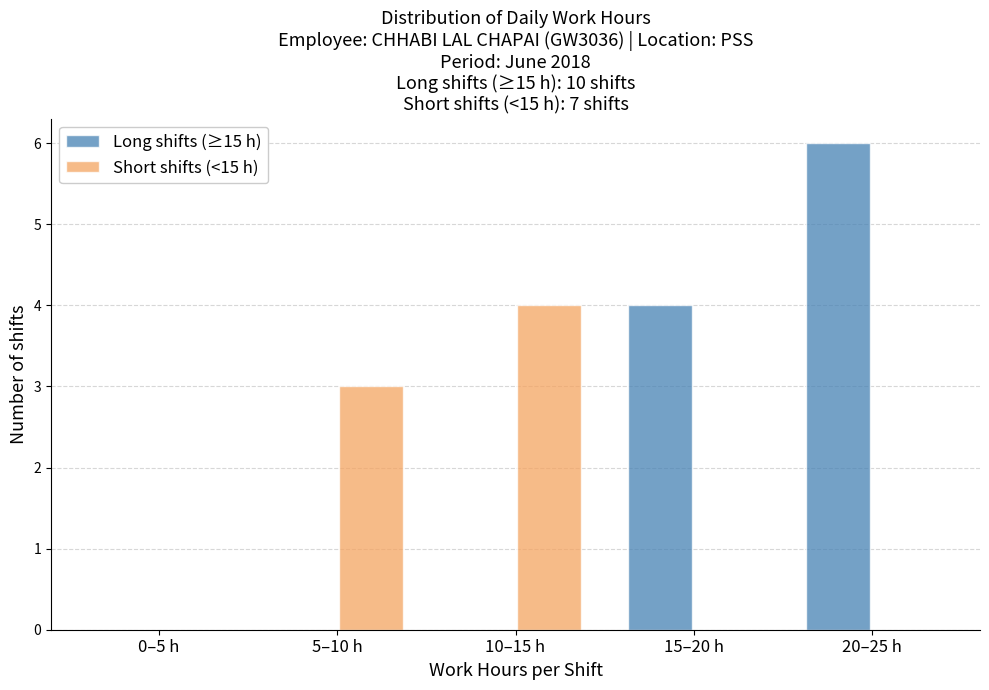

Reading left to right, list all the values displayed in this chart.

Long shifts (≥15 h): 0–5 h=0	5–10 h=0	10–15 h=0	15–20 h=4	20–25 h=6
Short shifts (<15 h): 0–5 h=0	5–10 h=3	10–15 h=4	15–20 h=0	20–25 h=0